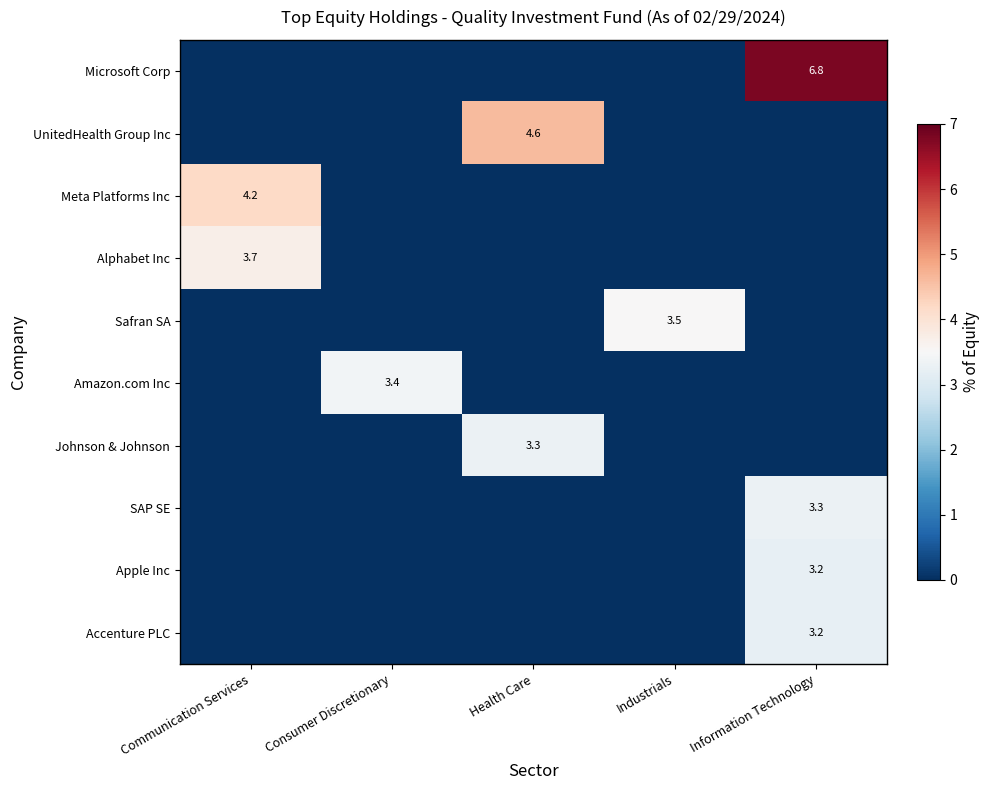

True or false: Microsoft Corp has a value of 4.7 at Information Technology.

False